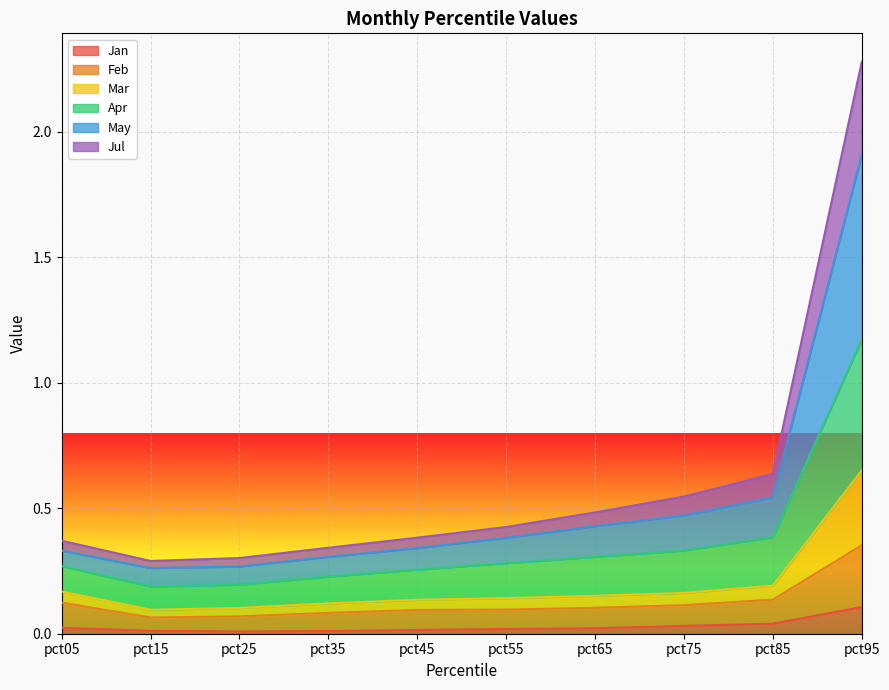

The Jan series shows 0.0 at pct35. True or false?

True